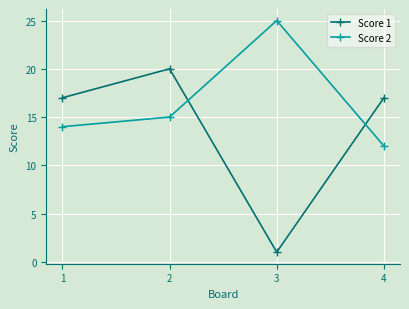

Reading right to left, transcribe all the data shown in this chart.

Score 1: 4=17	3=1	2=20	1=17
Score 2: 4=12	3=25	2=15	1=14